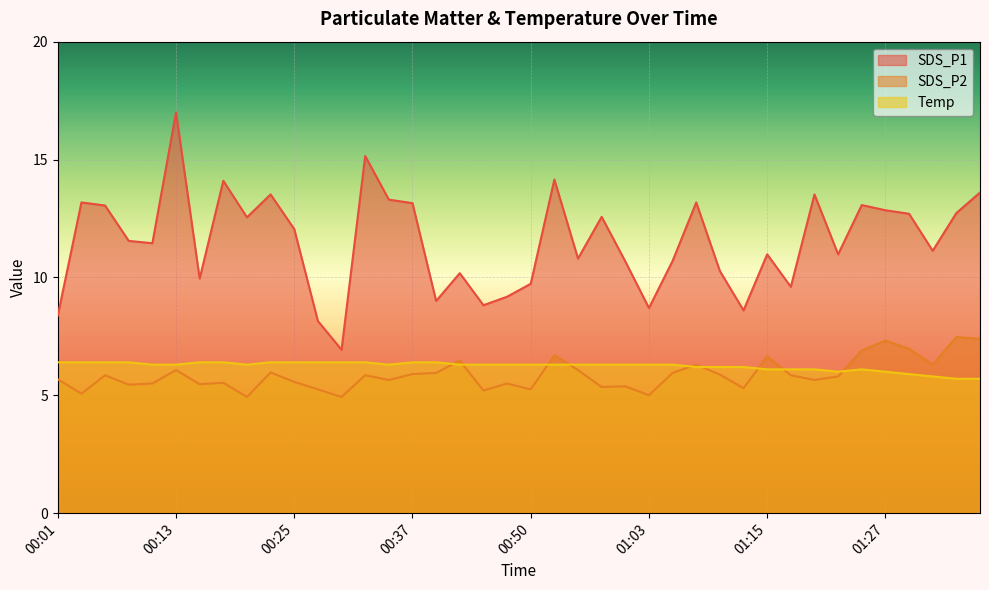

Which series has the largest total across all categories?

SDS_P1